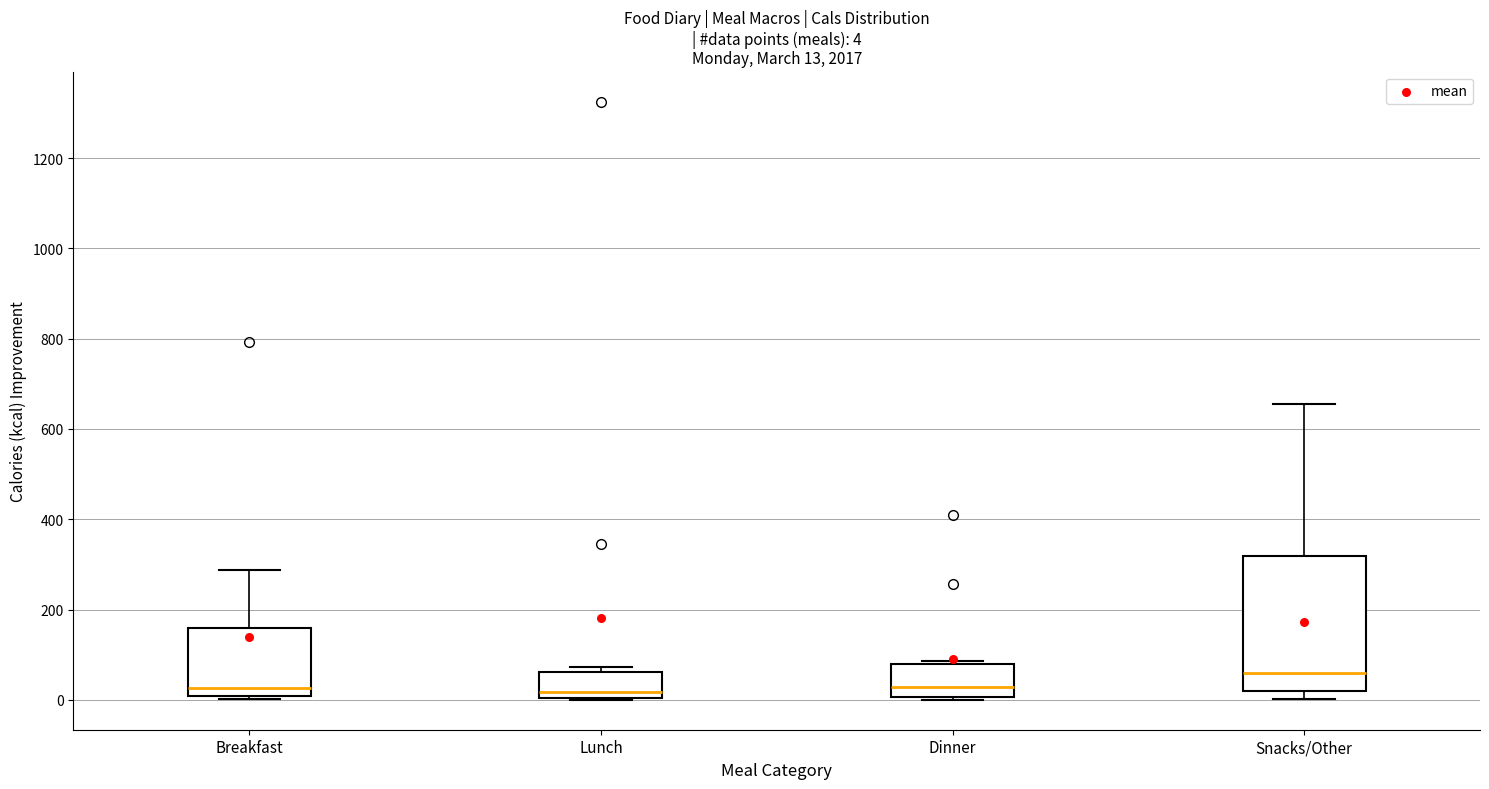

Which box has the highest median line?

Snacks/Other